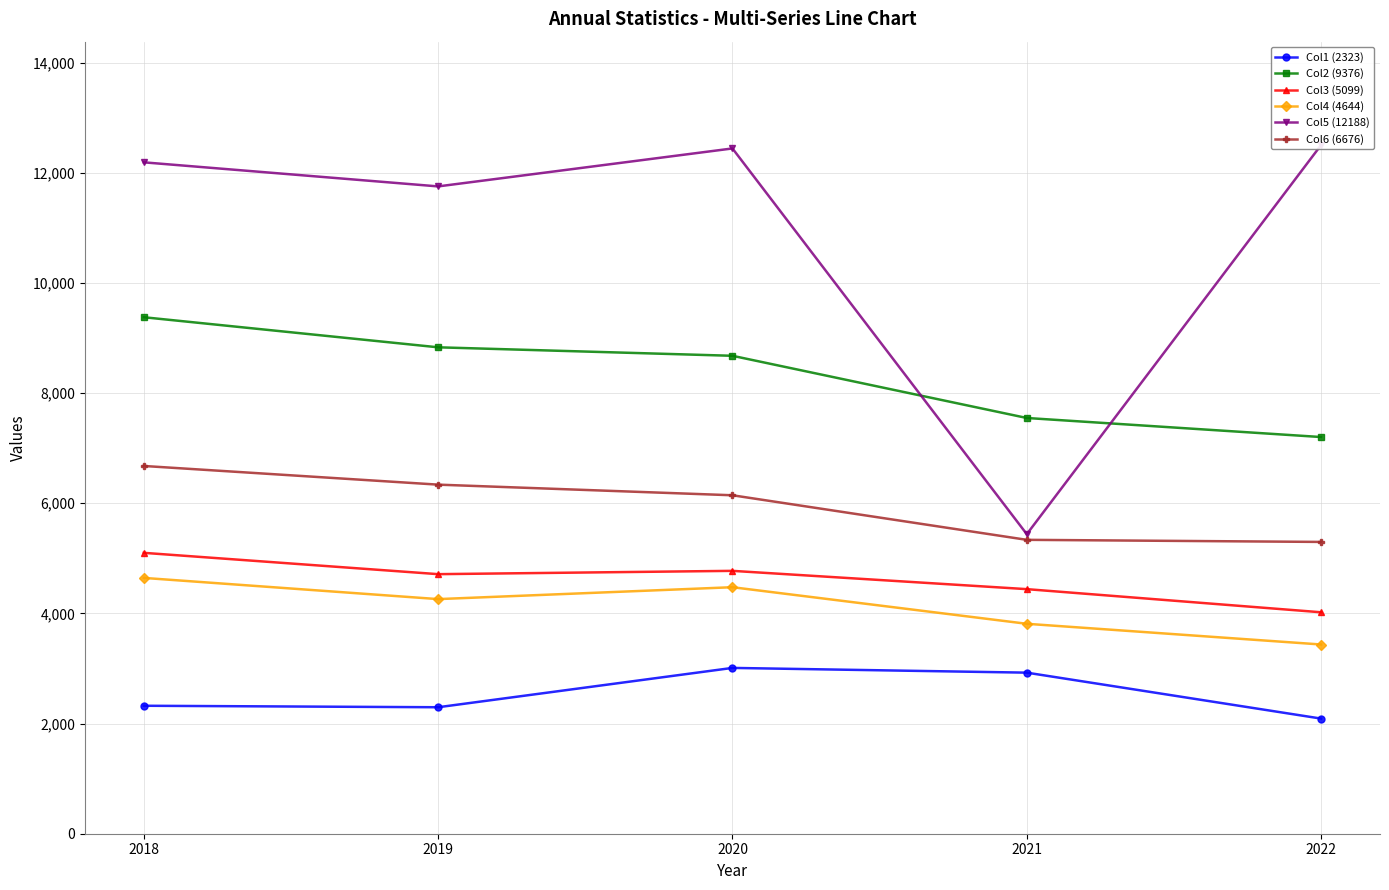

True or false: Col5 (12188) and Col3 (5099) intersect in this chart.

False